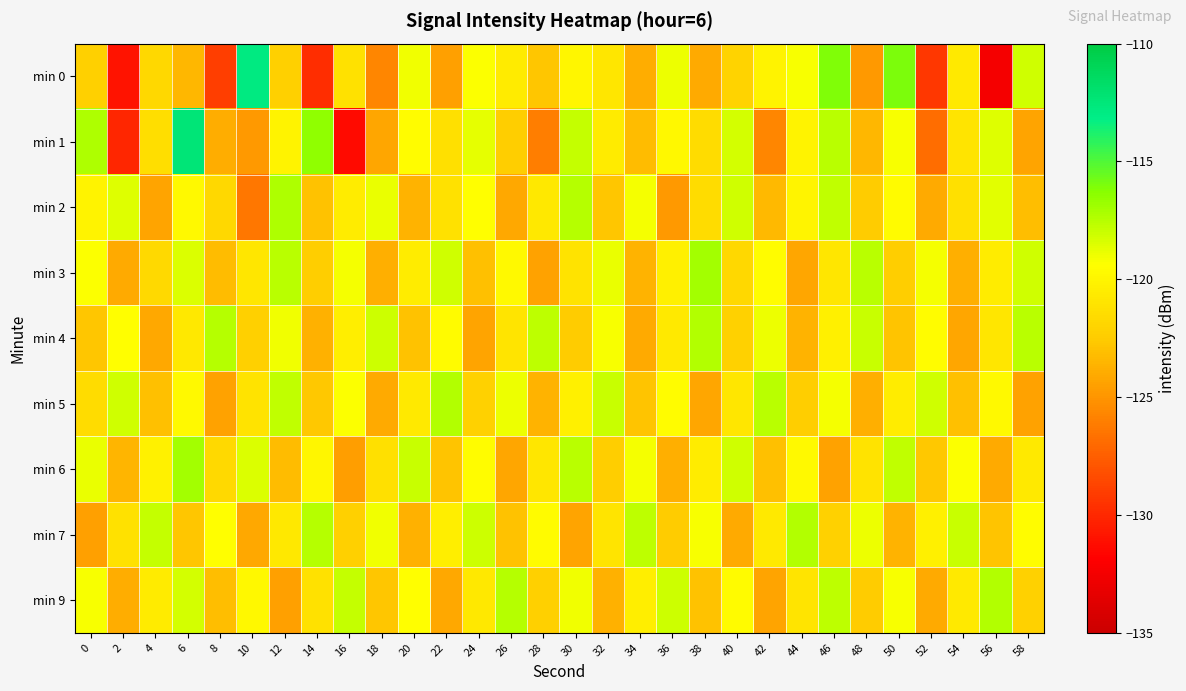

At which category does the chart reach its minimum across all series?

56